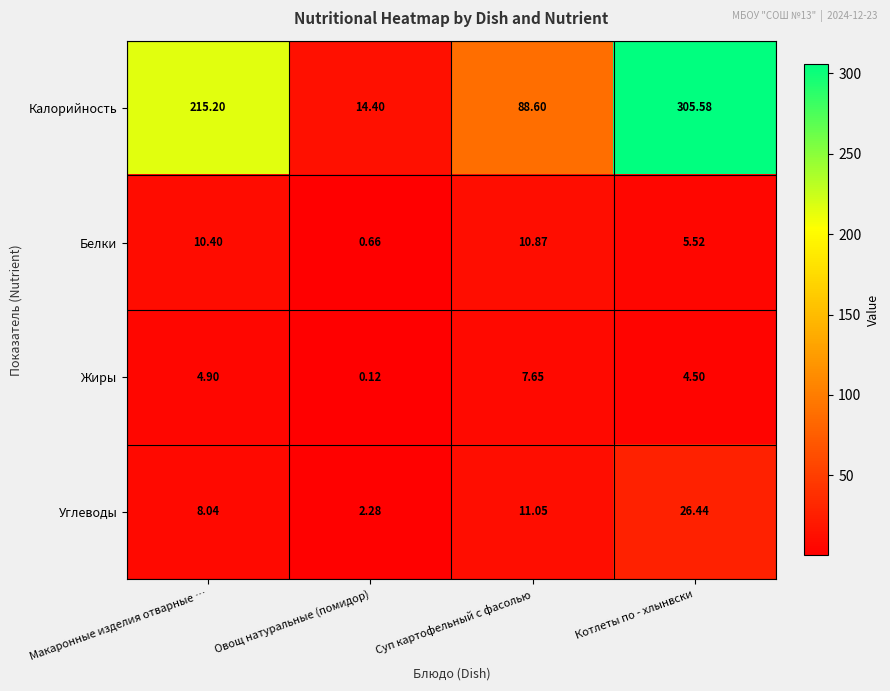

Is the value of Белки at Макаронные изделия отварные … greater than the value of Жиры at Макаронные изделия отварные …?

Yes